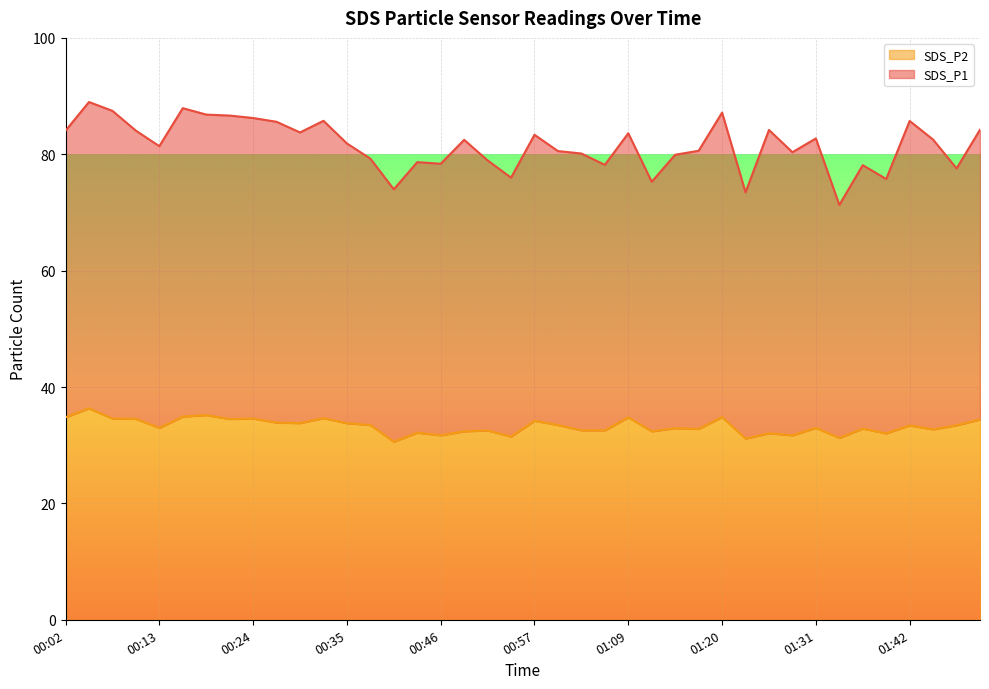

What is the ratio of the value at 01:28 to the value at 00:46?

1.0